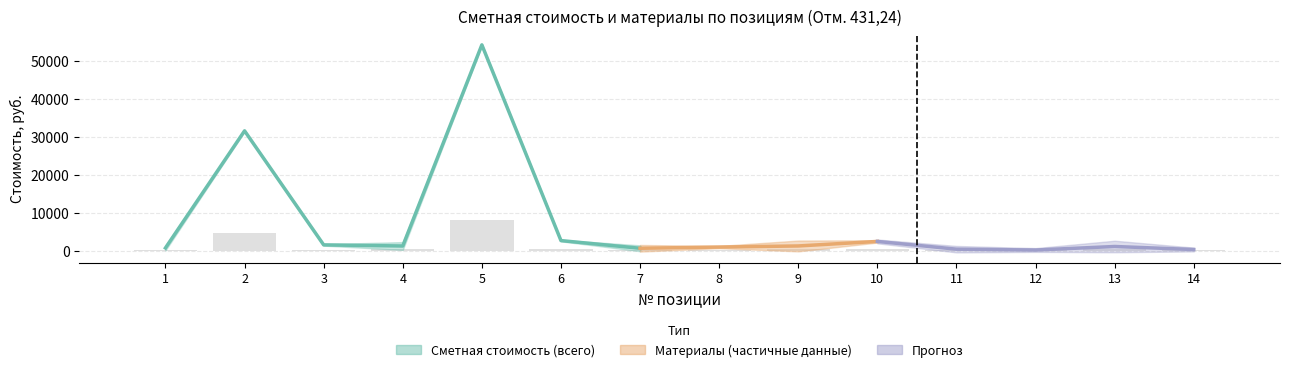

List the labels in order of value, largest first.

5, 2, 6, 10, 9, 13, 4, 3, 7, 1, 8, 11, 14, 12